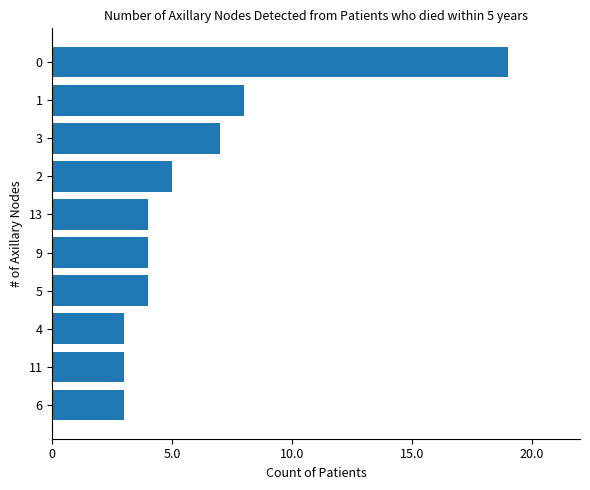

What is the change in value from 6 to 13?

+1